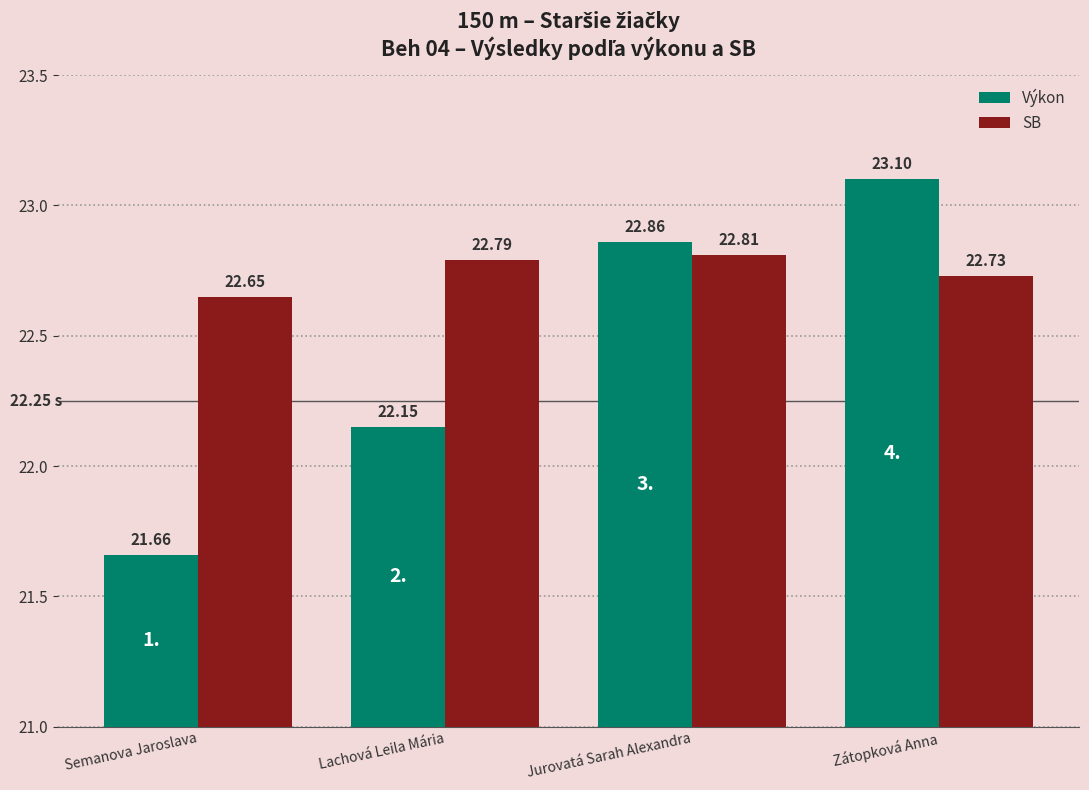

Is the value of Výkon at Semanova Jaroslava greater than the value of SB at Zátopková Anna?

No